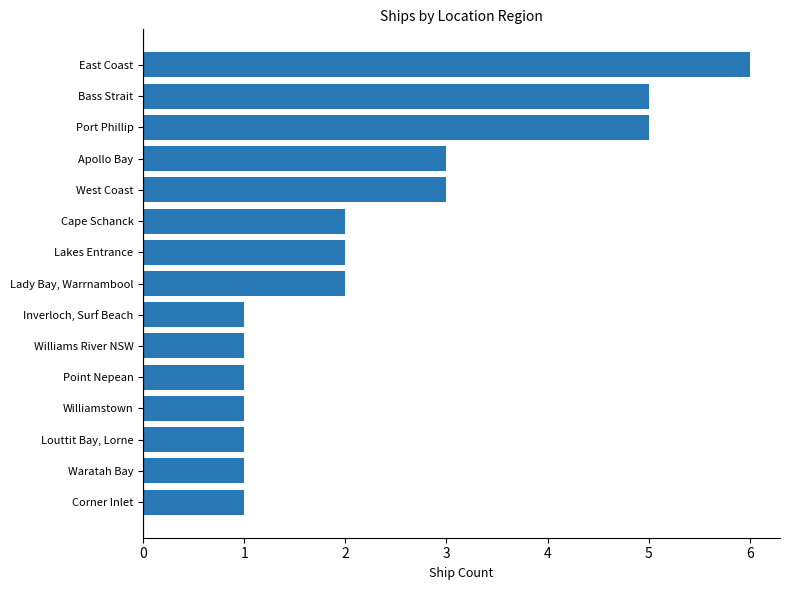

The value at Bass Strait is 5. True or false?

True